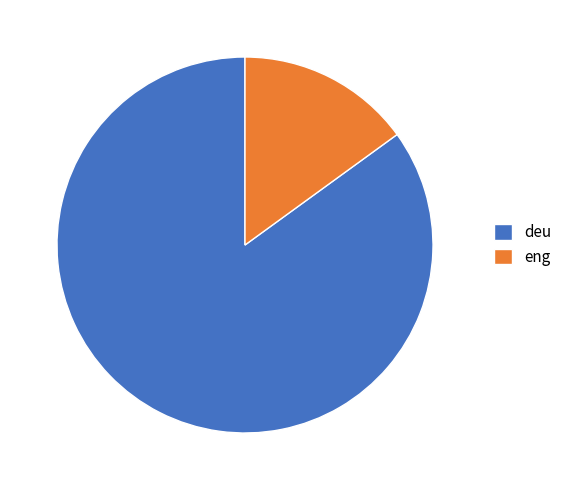

How many segments does this pie chart have?

2